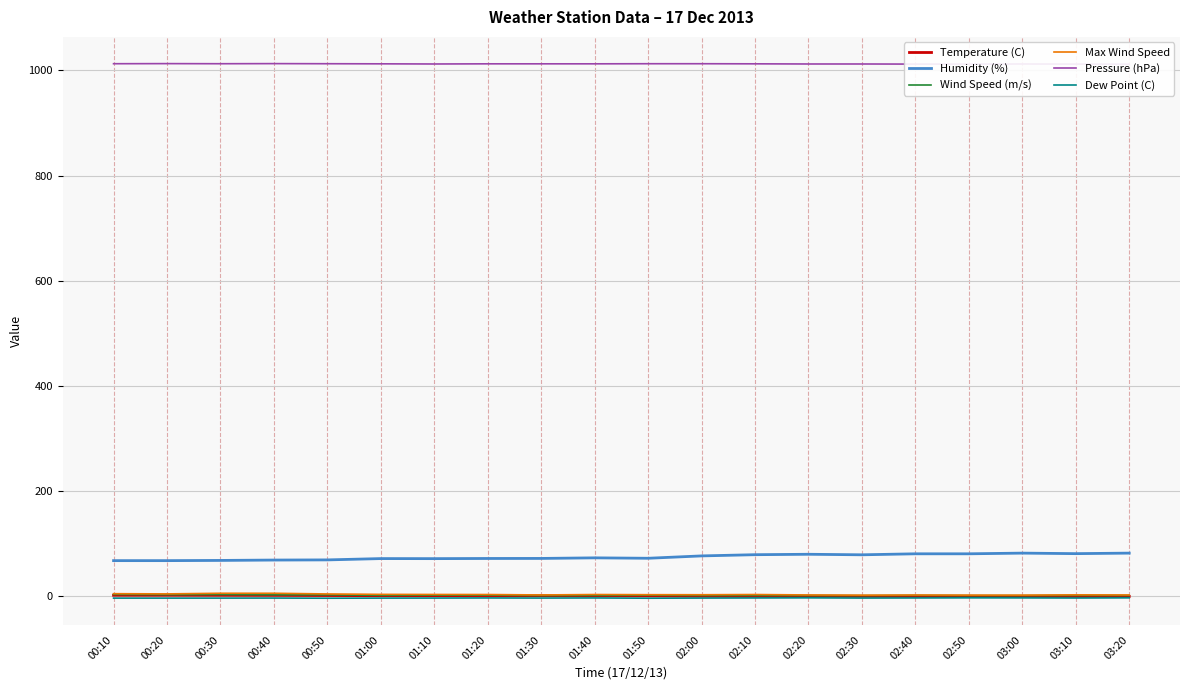

Reading left to right, extract all data points from this chart.

Temperature (C): 00:10=1.4	00:20=1.4	00:30=1.3	00:40=1.2	00:50=0.9	01:00=0.6	01:10=0.7	01:20=0.8	01:30=0.6	01:40=0.6	01:50=0.2	02:00=-0.3	02:10=-0.5	02:20=-0.4	02:30=-0.7	02:40=-0.8	02:50=-0.6	03:00=-0.9	03:10=-0.9	03:20=-0.8
Humidity (%): 00:10=67.3	00:20=67.3	00:30=67.7	00:40=68.4	00:50=68.7	01:00=71.2	01:10=71.1	01:20=71.4	01:30=71.5	01:40=72.6	01:50=71.8	02:00=76.3	02:10=78.6	02:20=79.4	02:30=78.4	02:40=80.3	02:50=80.3	03:00=81.6	03:10=80.6	03:20=81.6
Wind Speed (m/s): 00:10=3.0	00:20=2.5	00:30=2.8	00:40=2.3	00:50=2.2	01:00=1.3	01:10=1.6	01:20=1.6	01:30=0.8	01:40=1.1	01:50=1.5	02:00=1.0	02:10=1.1	02:20=0.8	02:30=0.7	02:40=1.1	02:50=0.7	03:00=0.7	03:10=1.1	03:20=1.0
Max Wind Speed: 00:10=4.4	00:20=4.0	00:30=5.2	00:40=5.2	00:50=3.9	01:00=3.1	01:10=2.9	01:20=2.8	01:30=2.0	01:40=2.8	01:50=2.5	02:00=2.4	02:10=2.8	02:20=2.0	02:30=1.6	02:40=1.9	02:50=1.7	03:00=1.7	03:10=2.2	03:20=2.0
Pressure (hPa): 00:10=1012.8	00:20=1013.0	00:30=1012.8	00:40=1013.0	00:50=1012.8	01:00=1012.6	01:10=1012.3	01:20=1012.6	01:30=1012.6	01:40=1012.6	01:50=1012.8	02:00=1012.8	02:10=1012.6	02:20=1012.3	02:30=1012.3	02:40=1012.1	02:50=1012.1	03:00=1012.3	03:10=1012.1	03:20=1011.9
Dew Point (C): 00:10=-4.0	00:20=-4.0	00:30=-4.0	00:40=-3.9	00:50=-4.2	01:00=-4.0	01:10=-3.9	01:20=-3.7	01:30=-3.9	01:40=-3.7	01:50=-4.2	02:00=-3.9	02:10=-3.7	02:20=-3.5	02:30=-3.9	02:40=-3.7	02:50=-3.5	03:00=-3.6	03:10=-3.8	03:20=-3.5